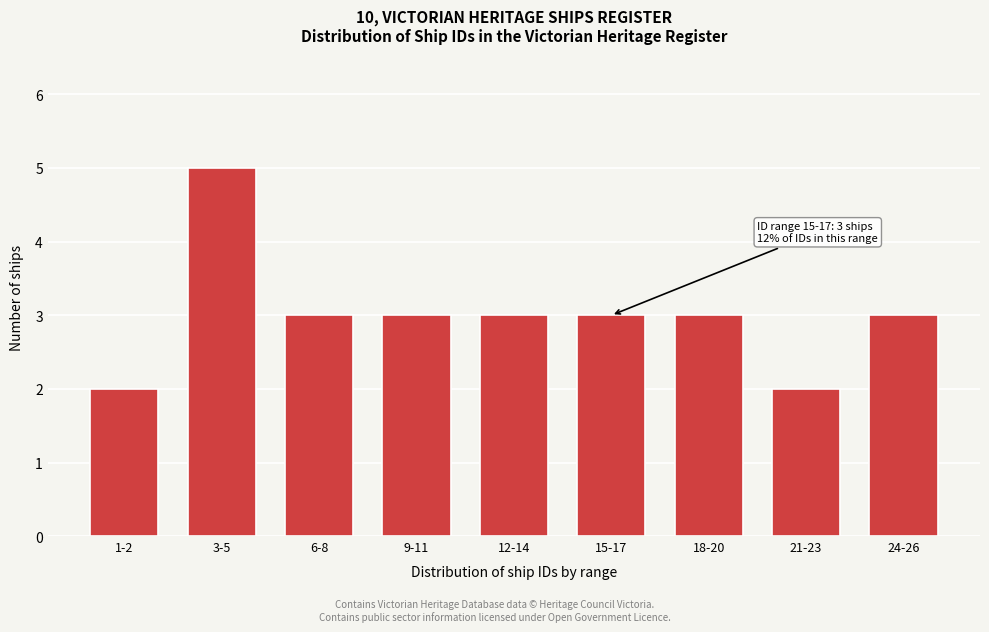

Reading left to right, extract all data points from this chart.

1-2=2	3-5=5	6-8=3	9-11=3	12-14=3	15-17=3	18-20=3	21-23=2	24-26=3